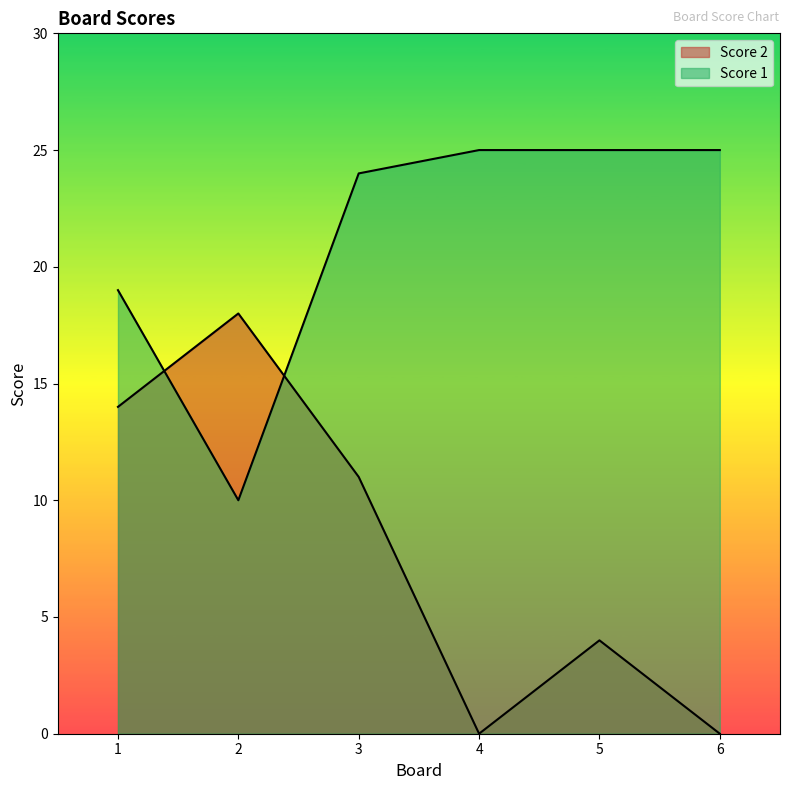

True or false: Score 2 has more than 2 points higher than both neighbors.

False